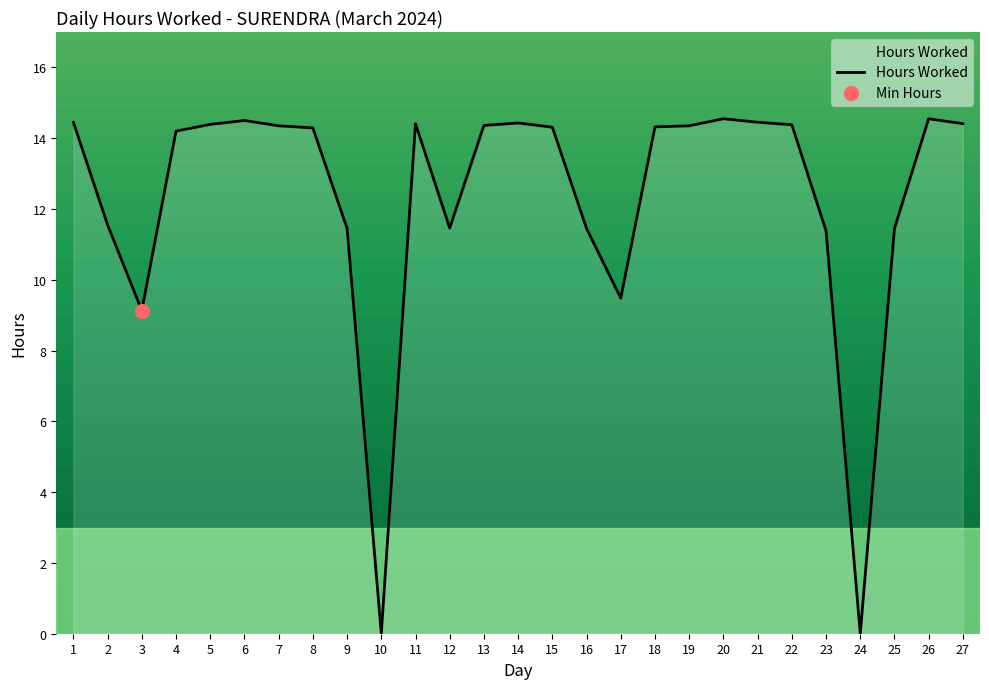

At which category does the data reach its first local peak?

6